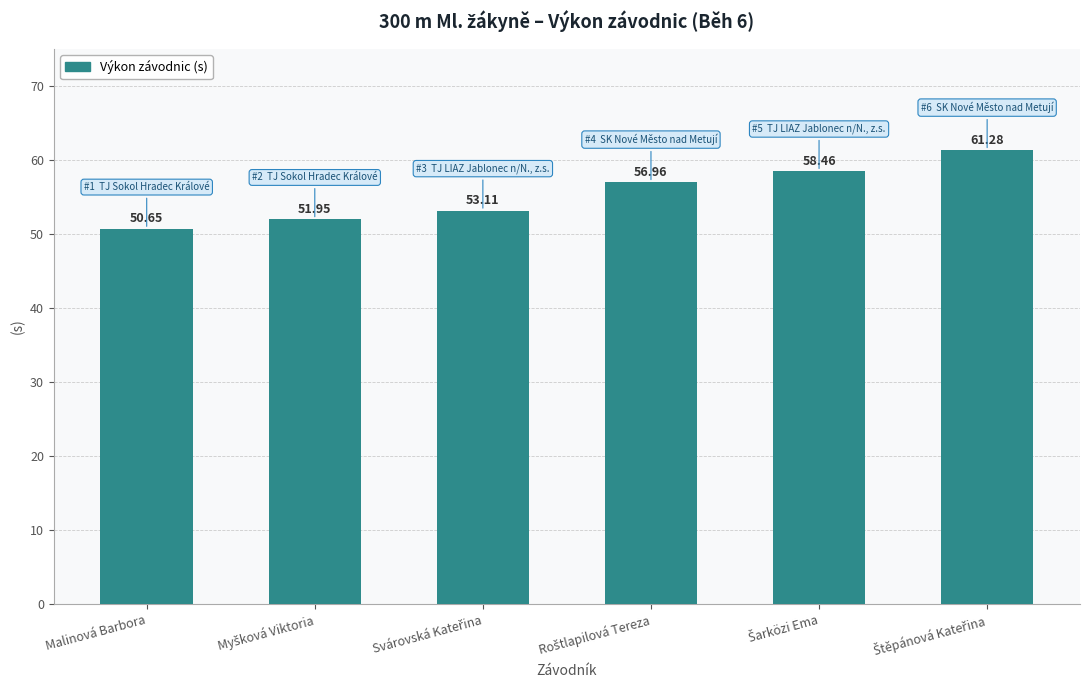

What position from the right is Malinová Barbora?

6